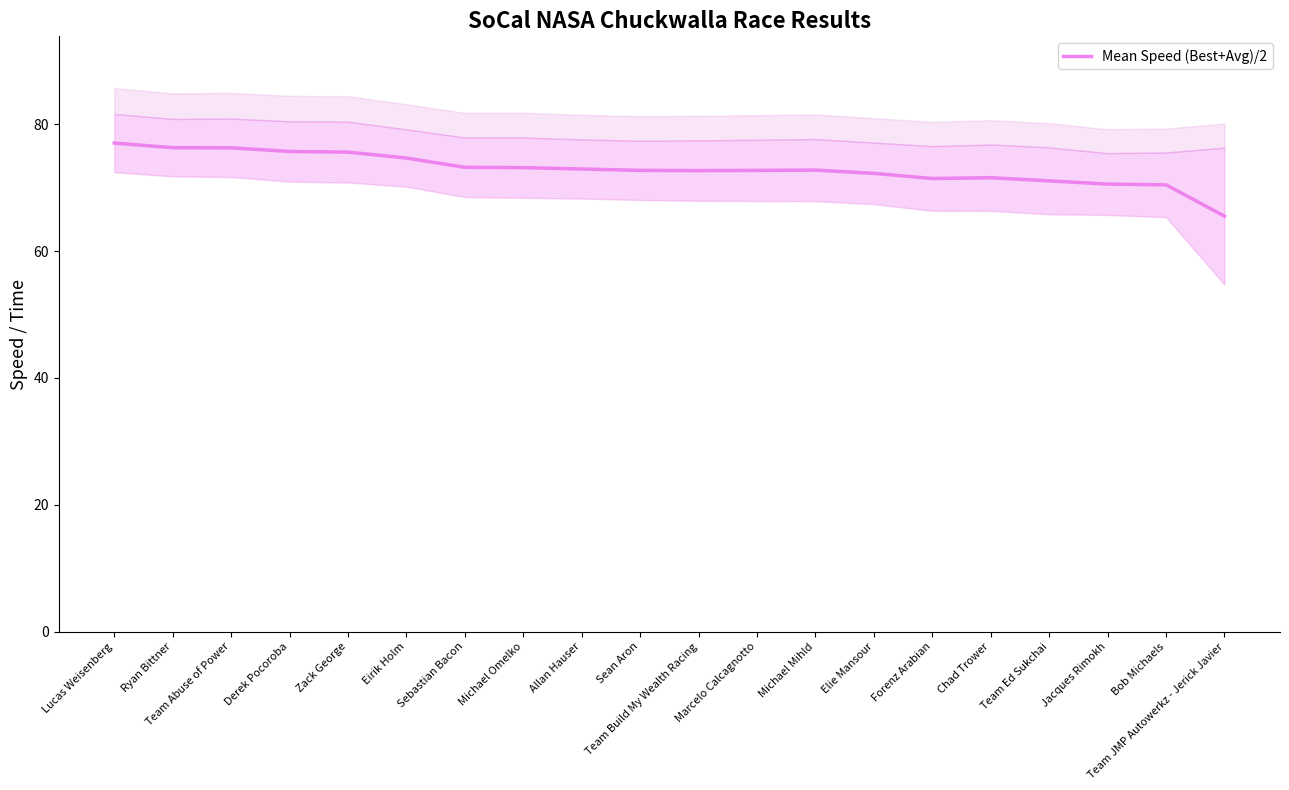

At which category does the chart reach its minimum across all series?

Team JMP Autowerkz - Jerick Javier